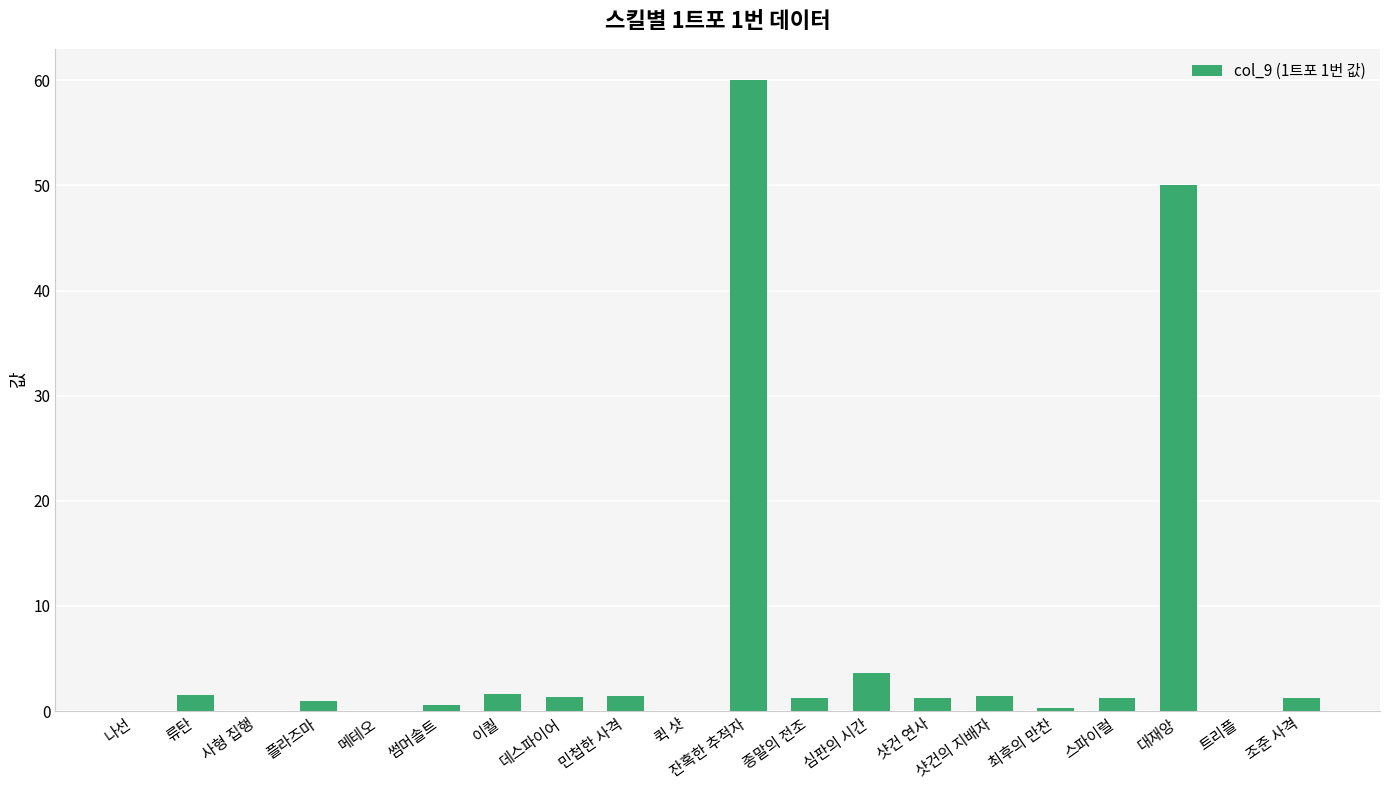

Count the number of categories in the chart.

20